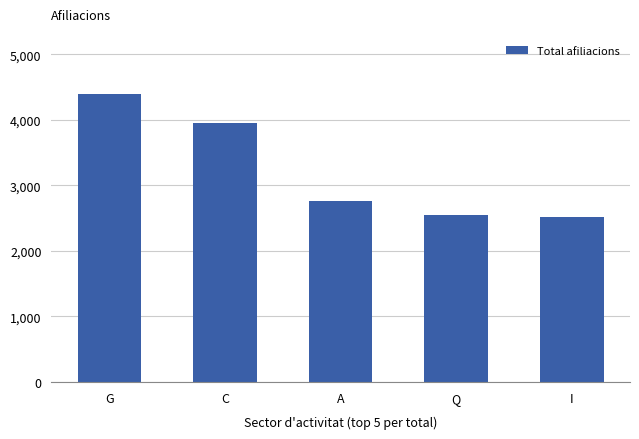

Does the chart contain stacked bars?

No